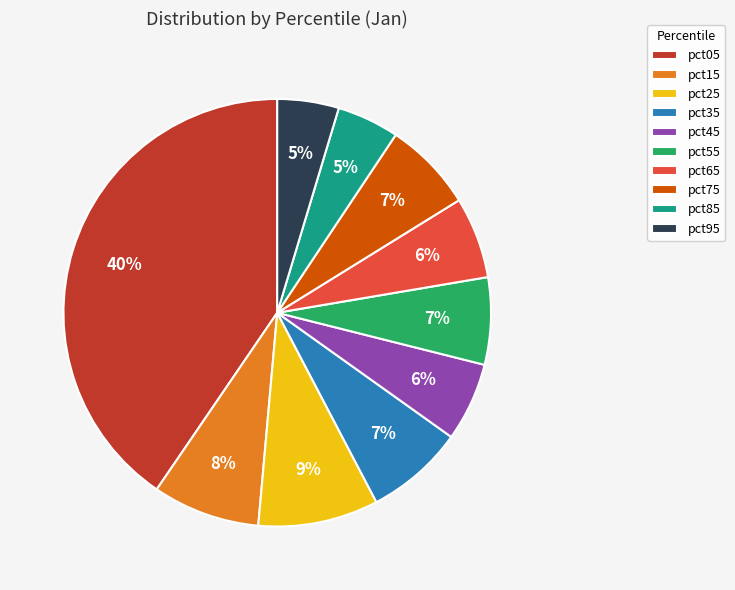

Do pct05 and pct15 together represent more than half of the pie?

No